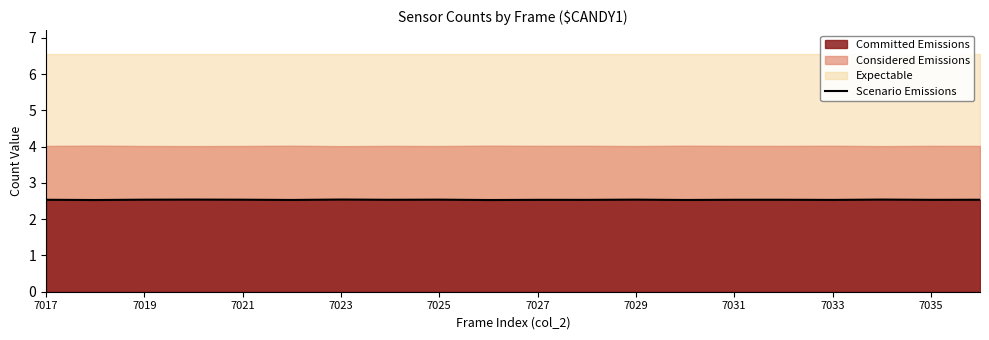

What is the smallest value displayed?

2.5